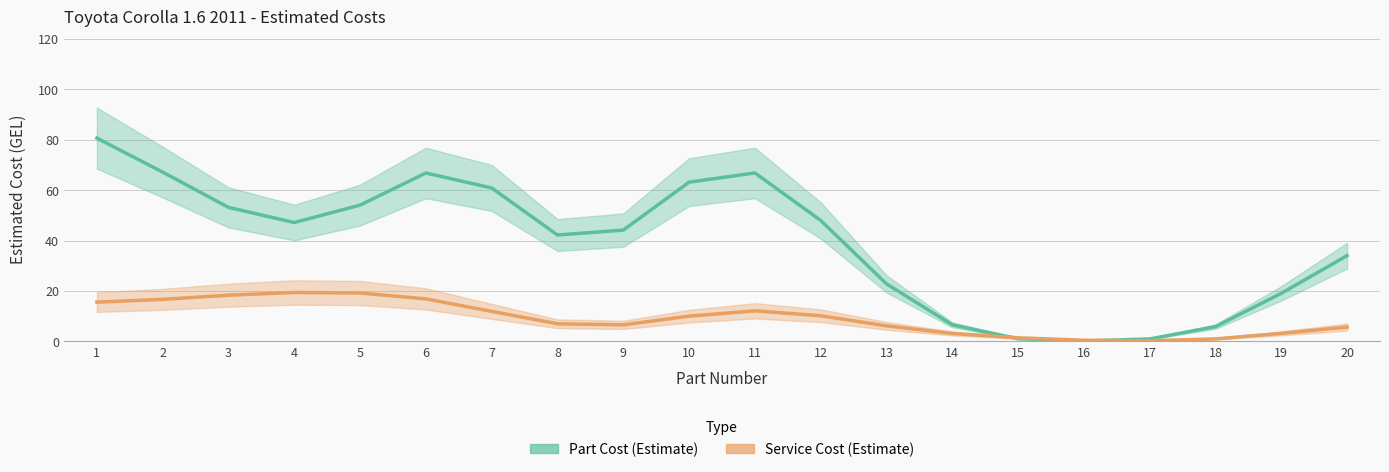

How many lines are shown in the chart?

2